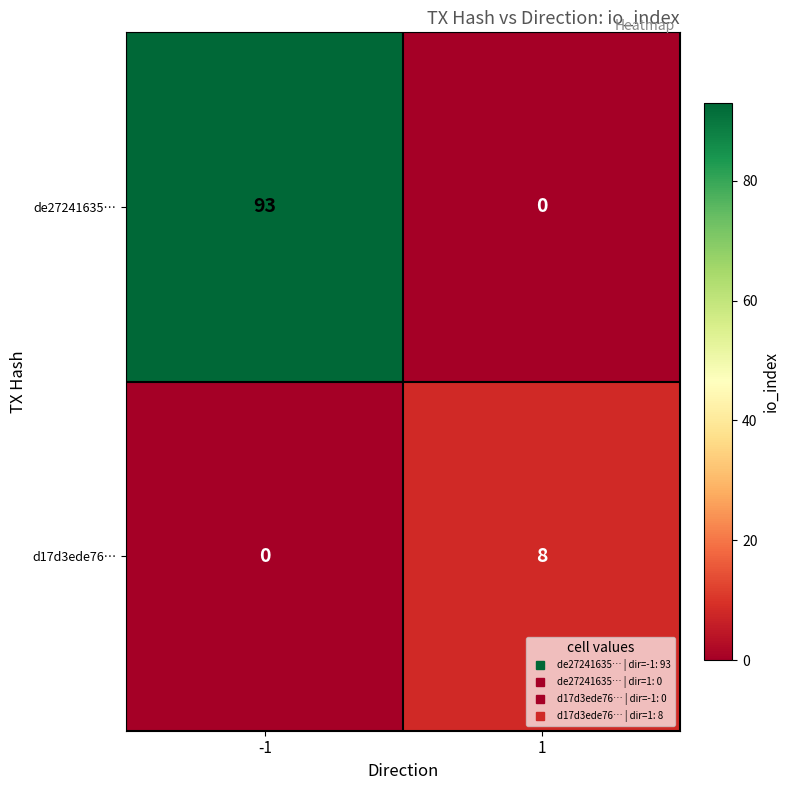

Which series has the widest spread of values?

de27241635…